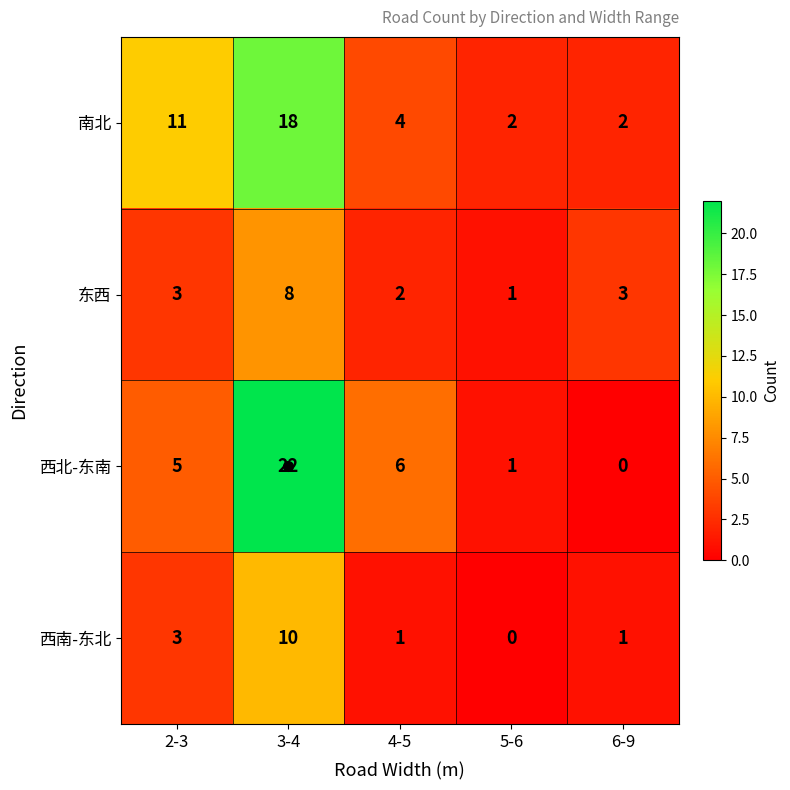

Count the 东西 values in the range 2 to 3.

3